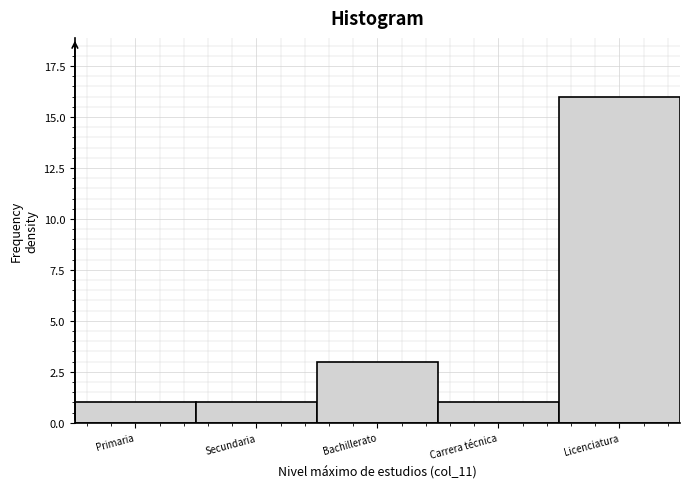

Reading left to right, what are all the values shown in this chart?

Primaria=1	Secundaria=1	Bachillerato=3	Carrera técnica=1	Licenciatura=16